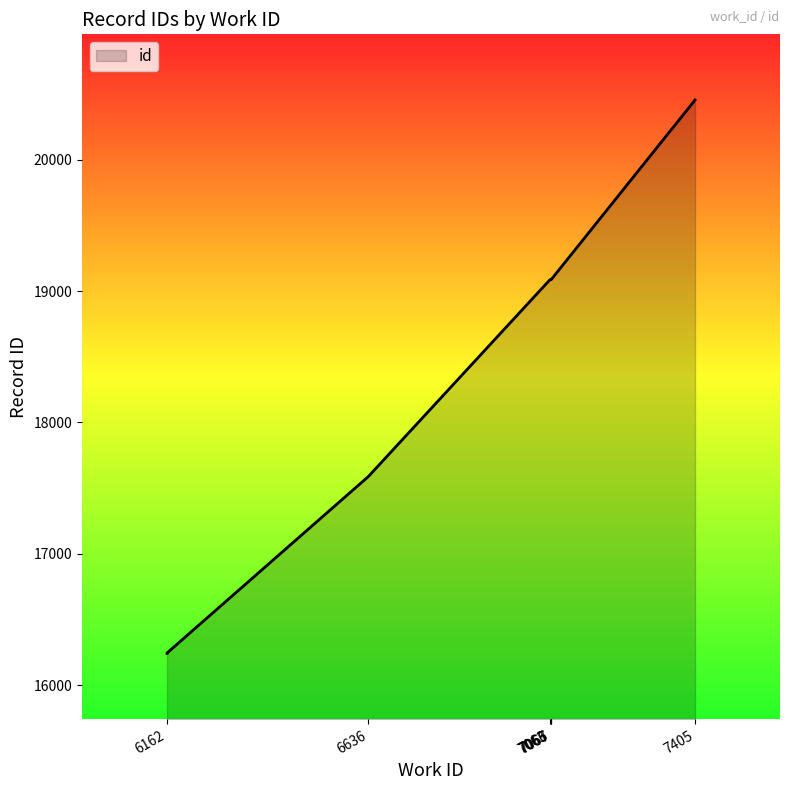

What is the value of the 1st point from the left?

16241